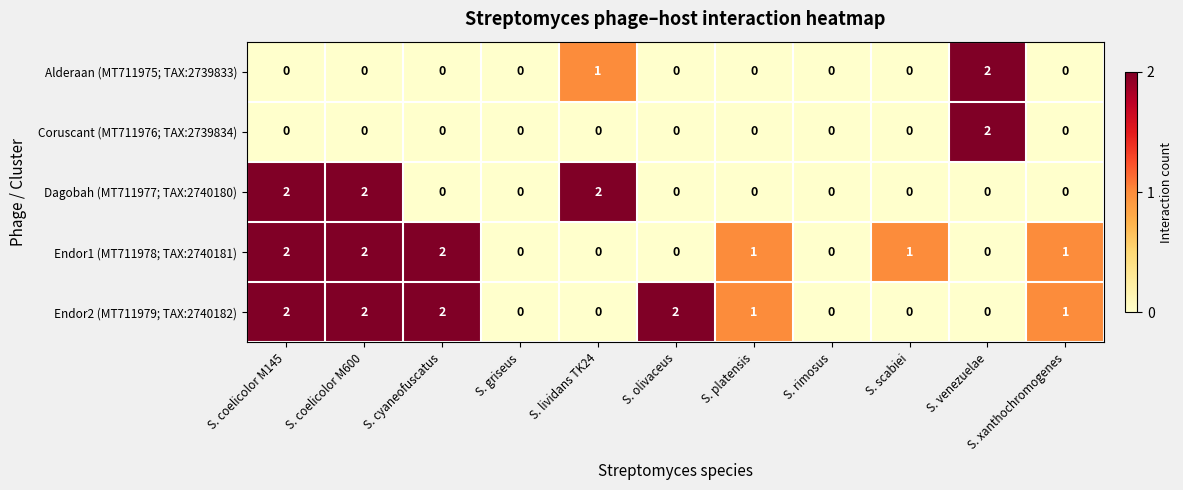

How many series are shown in this chart?

5